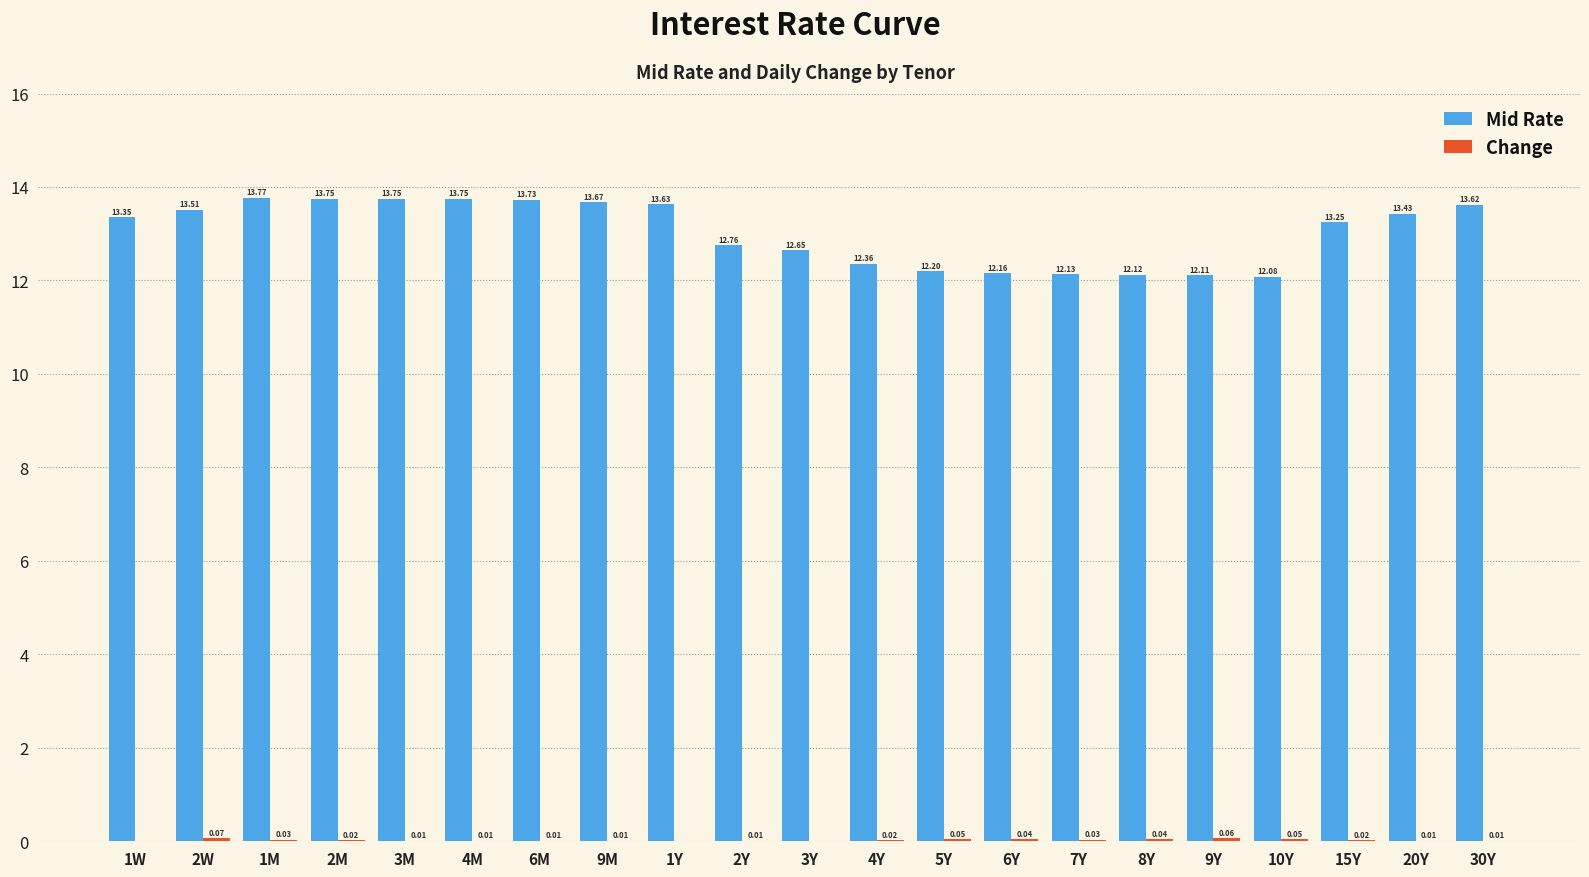

Which series has the largest total across all categories?

Mid Rate